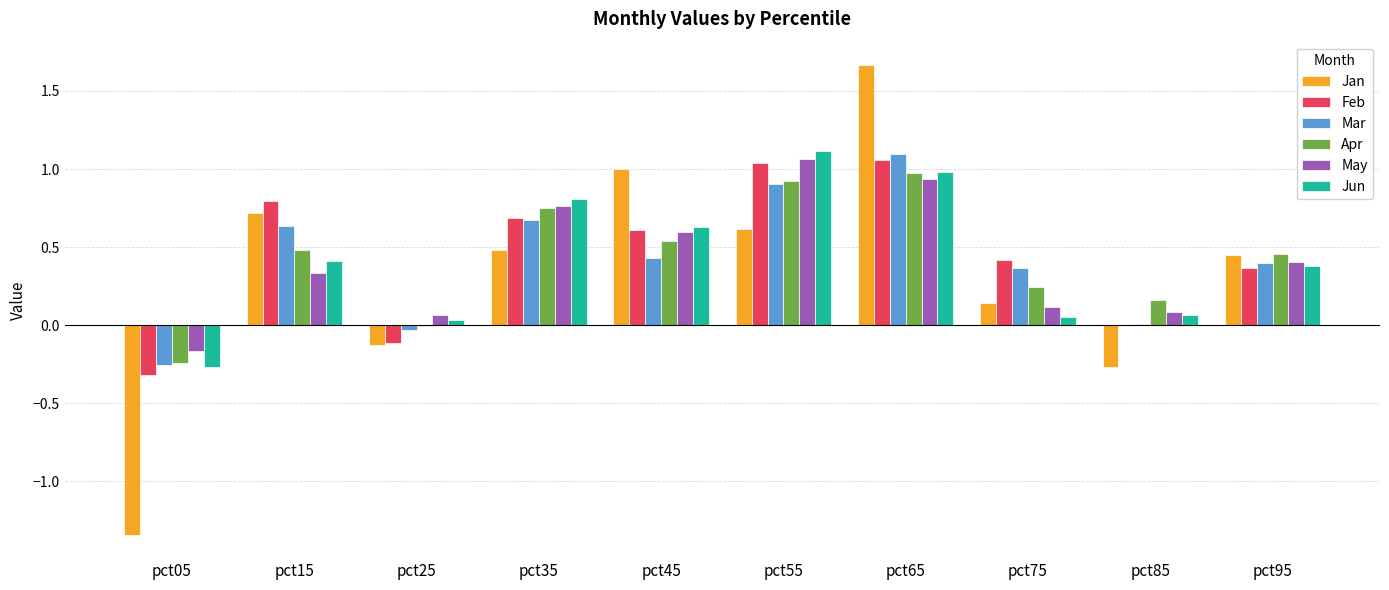

At which category does the chart reach its peak across all series?

pct65